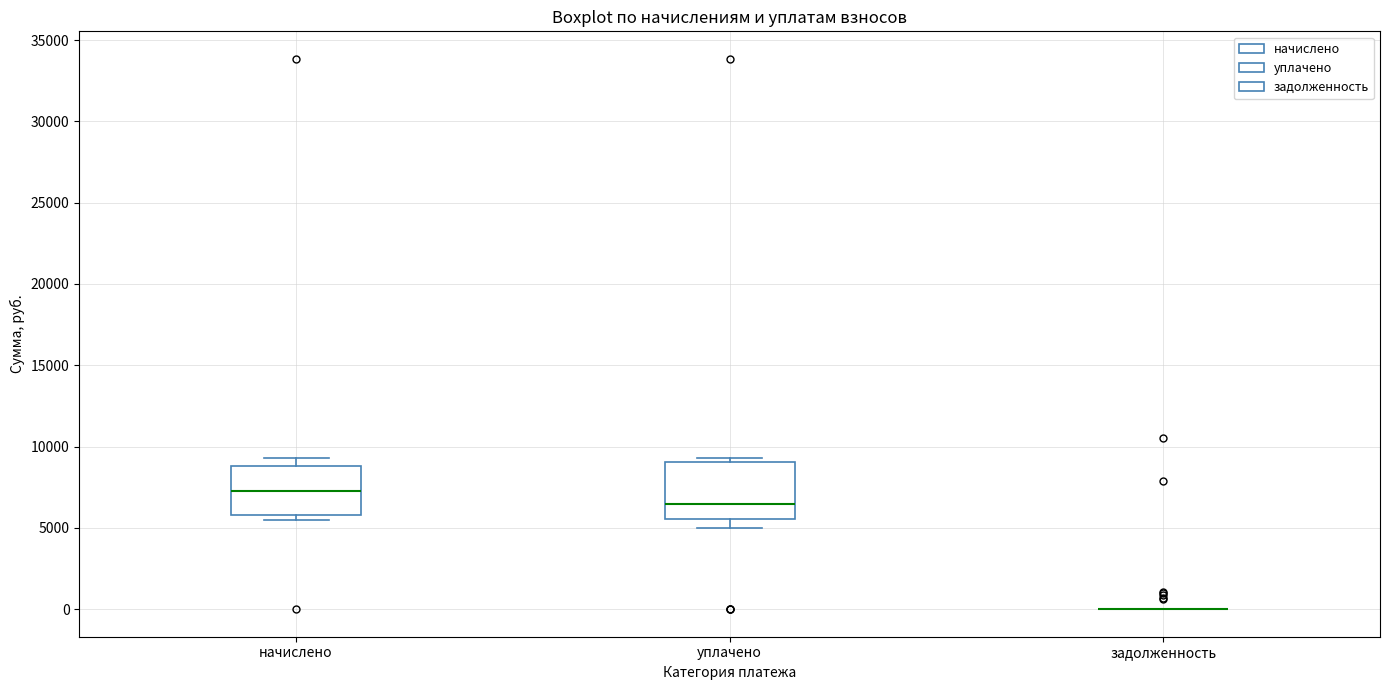

Reading left to right, transcribe this box plot: for each box, give where its median line is, the range the box spans, and where its two whiskers end, as read against the y-axis. The values are not printed on the chart, so give them approximately, as read against the axis.

начислено: median 7500, box 6000 to 9000, whiskers 5500 to 9500
уплачено: median 6500, box 5500 to 9000, whiskers 5000 to 9500
задолженность: box collapsed to a line at 0, whiskers 0 to 0